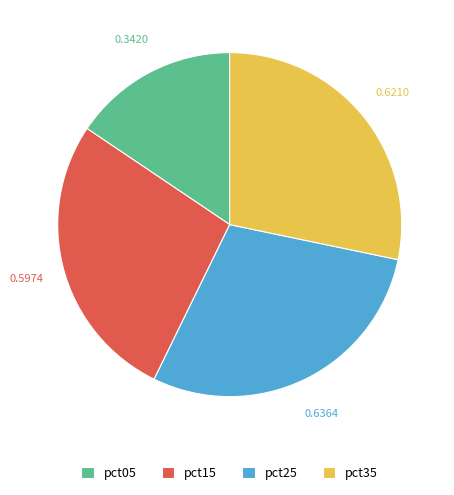

Which slice is the smallest?

pct05